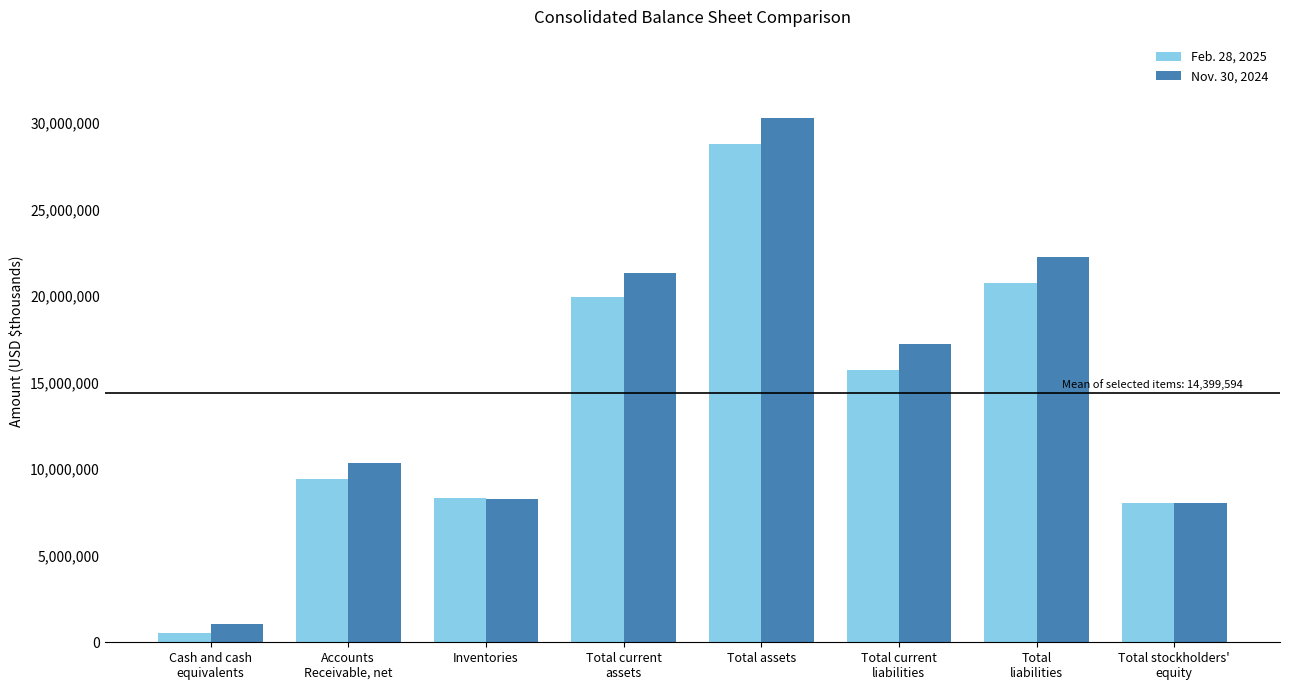

What are all the series names shown in the legend?

Feb. 28, 2025, Nov. 30, 2024